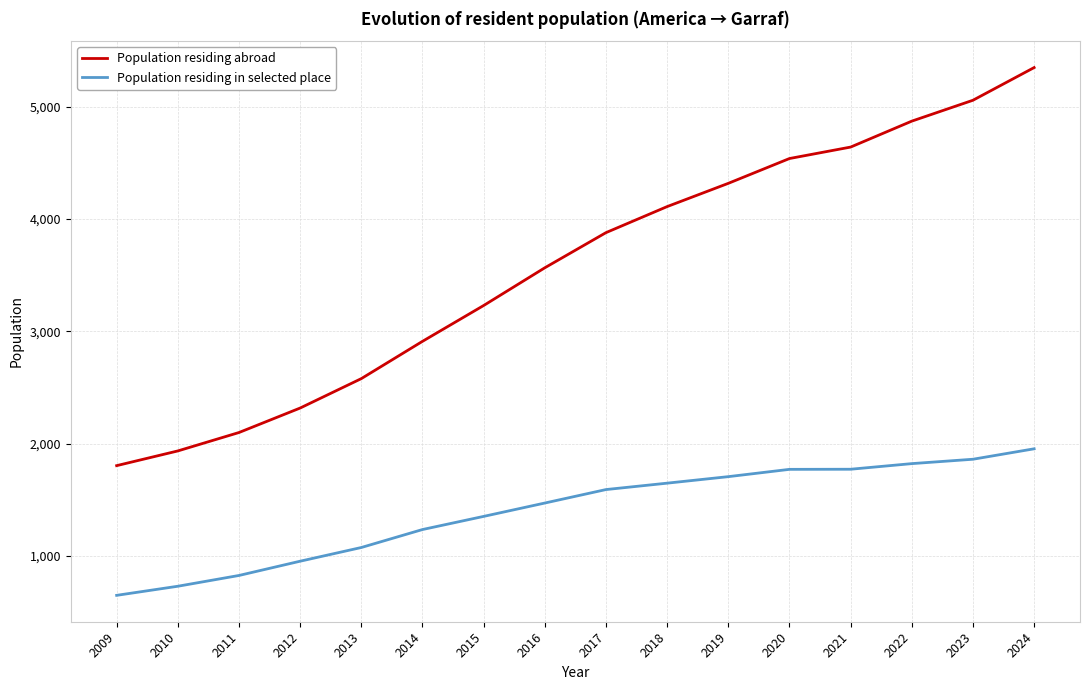

What is the highest value of the Population residing in selected place series?

1953